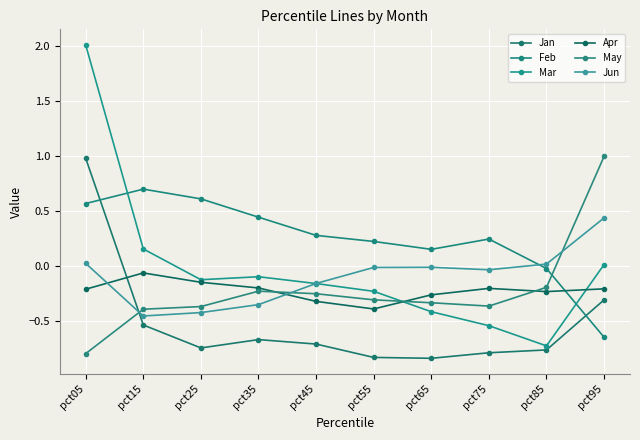

Count the number of data series in this chart.

6